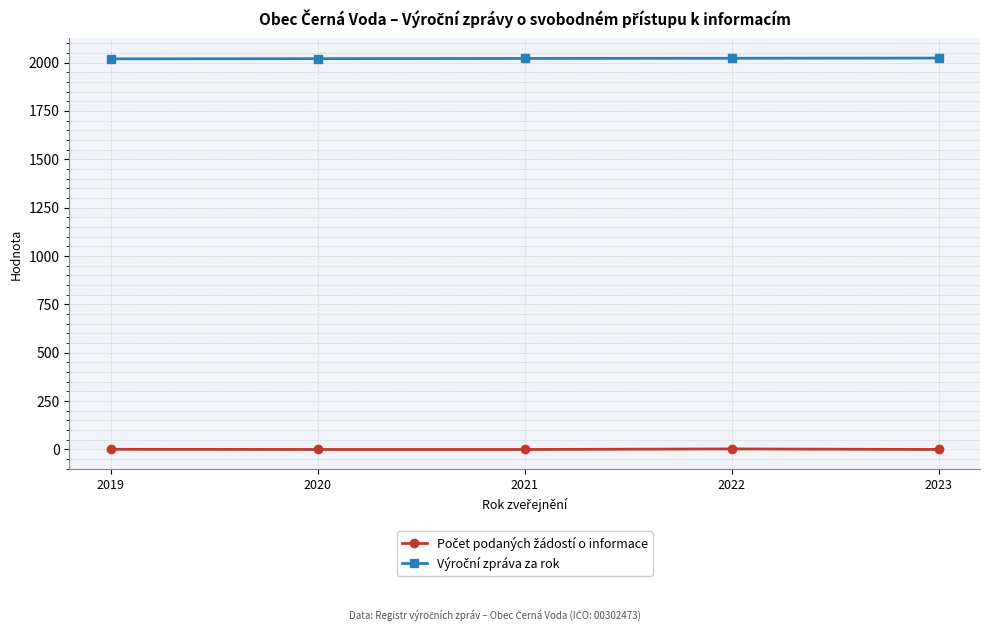

How many Počet podaných žádostí o informace values are between 0 and 1?

4